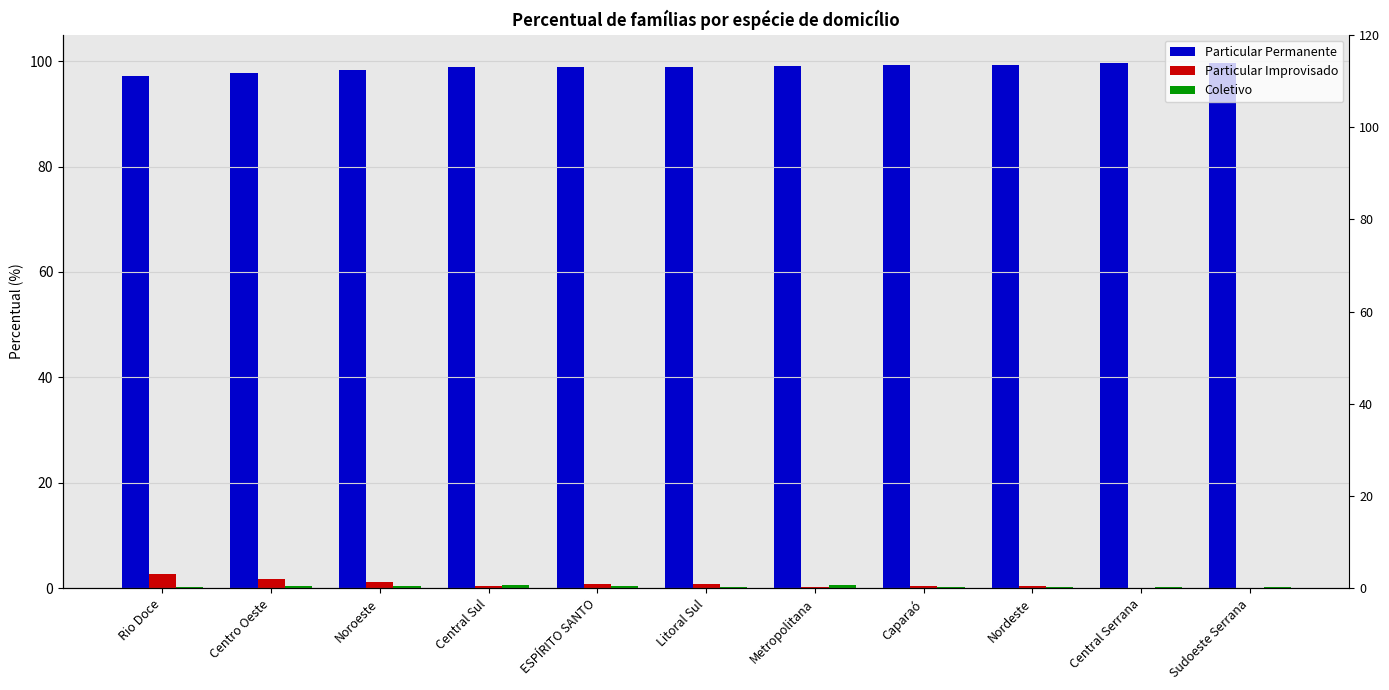

Where does the Particular Permanente series first go above 98?

Noroeste